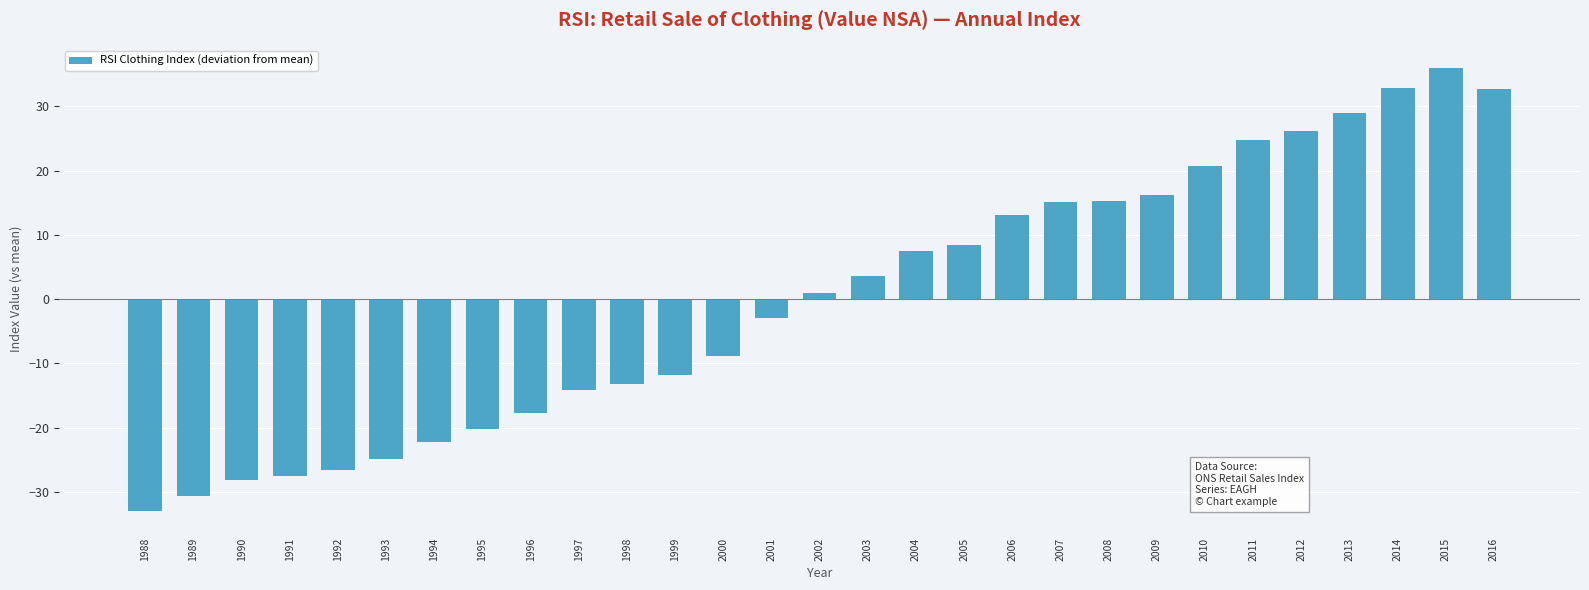

What is the difference between the values at 2008 and 2003?

11.7